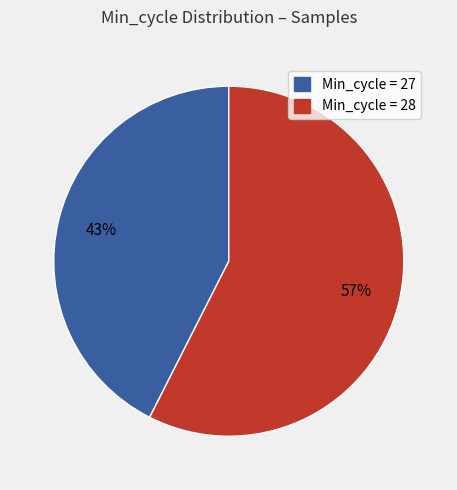

Does any single category account for the majority?

Yes